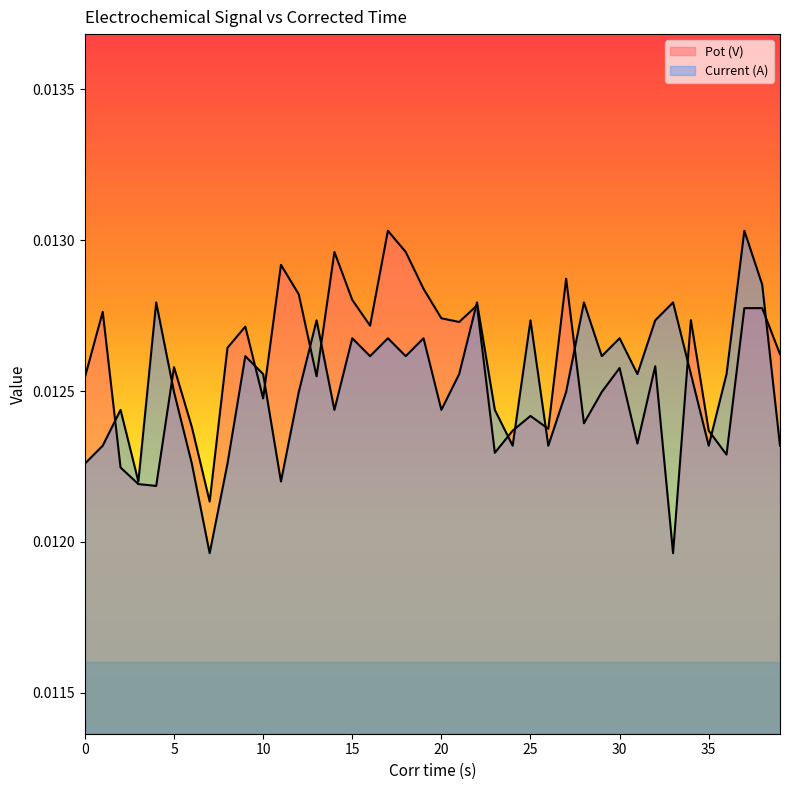

At 8, list the series in order from largest to smallest.

Pot (V), Current (A)